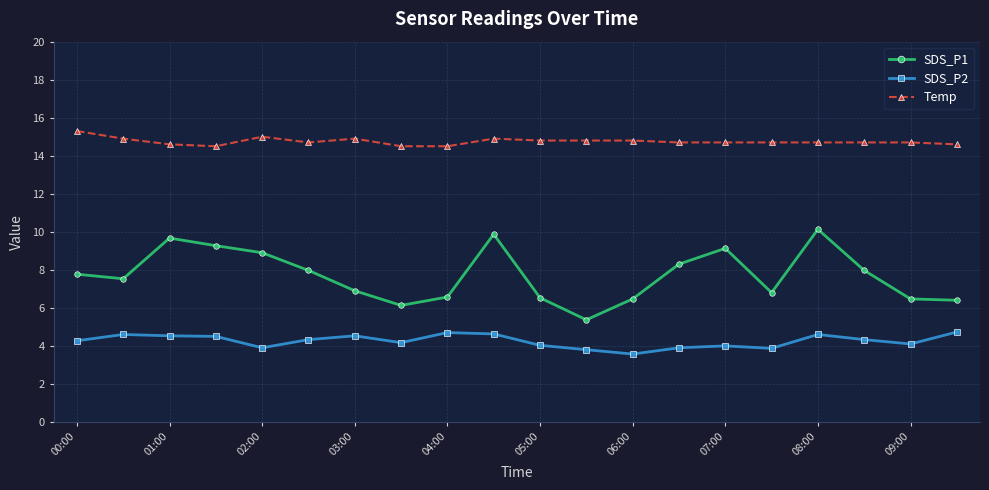

True or false: Temp and SDS_P2 cross at least once.

False